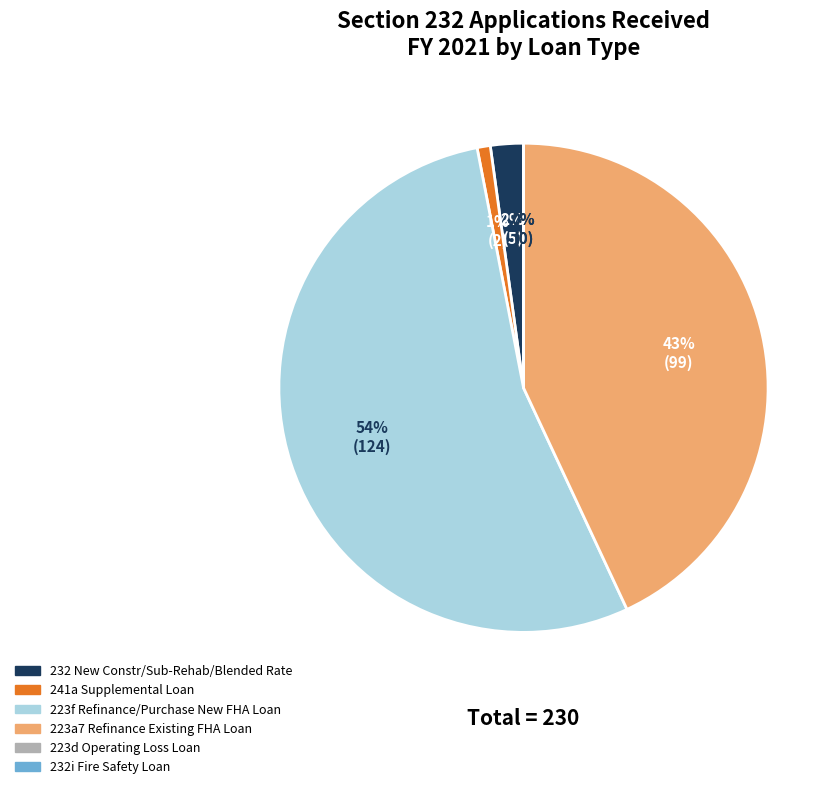

Which slice is the smallest?

223d Operating Loss Loan